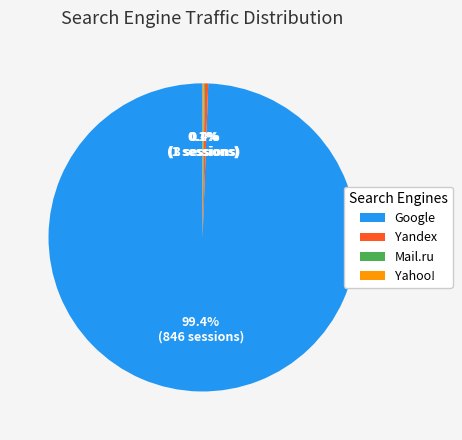

True or false: Yandex accounts for 11% of the total.

False